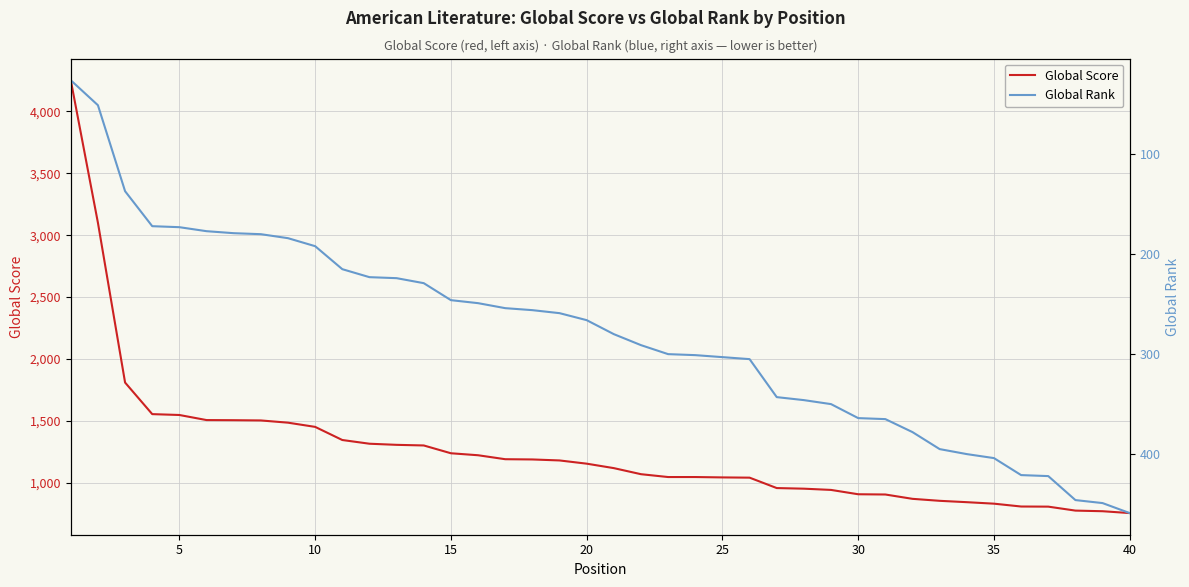

True or false: Global Score and Global Rank intersect in this chart.

False